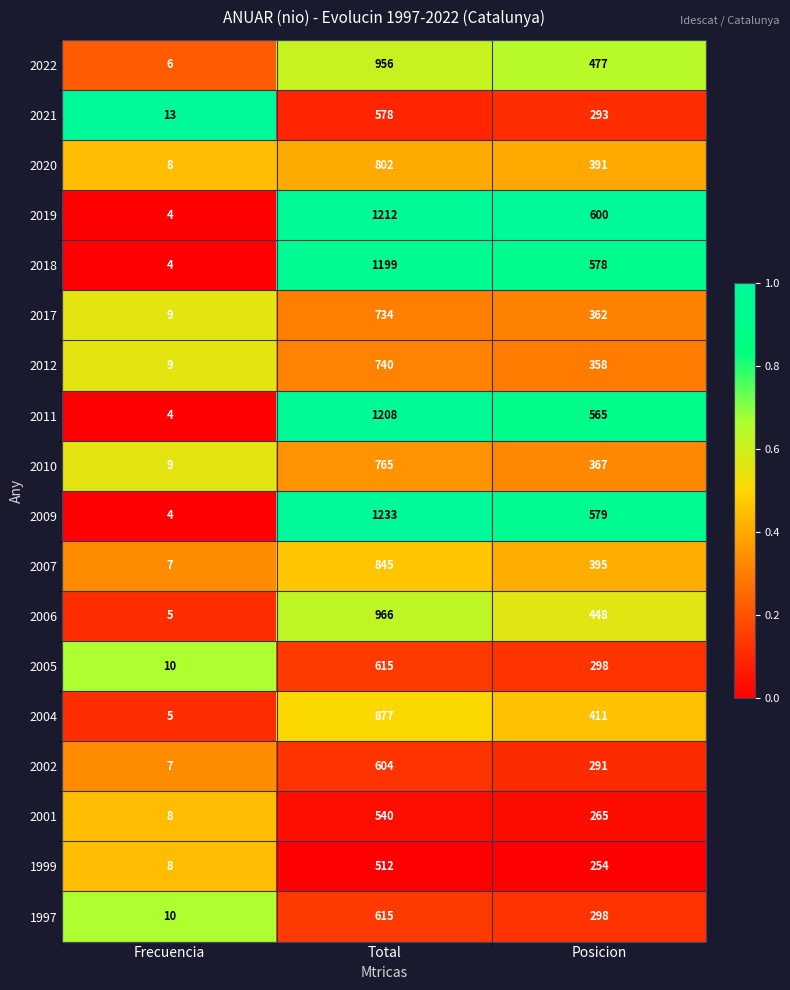

What is the difference between the maximum and minimum values in the 2001 series?

532